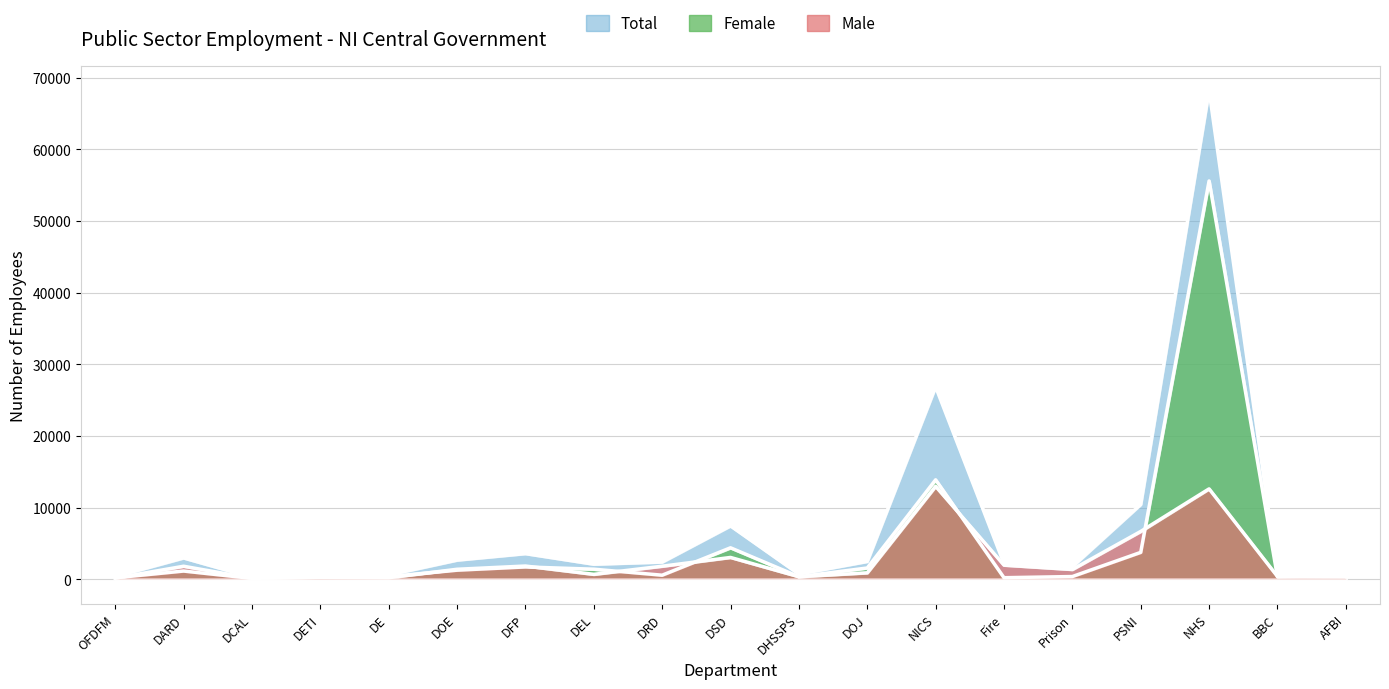

Where does the Male series first go above 1375?

DARD